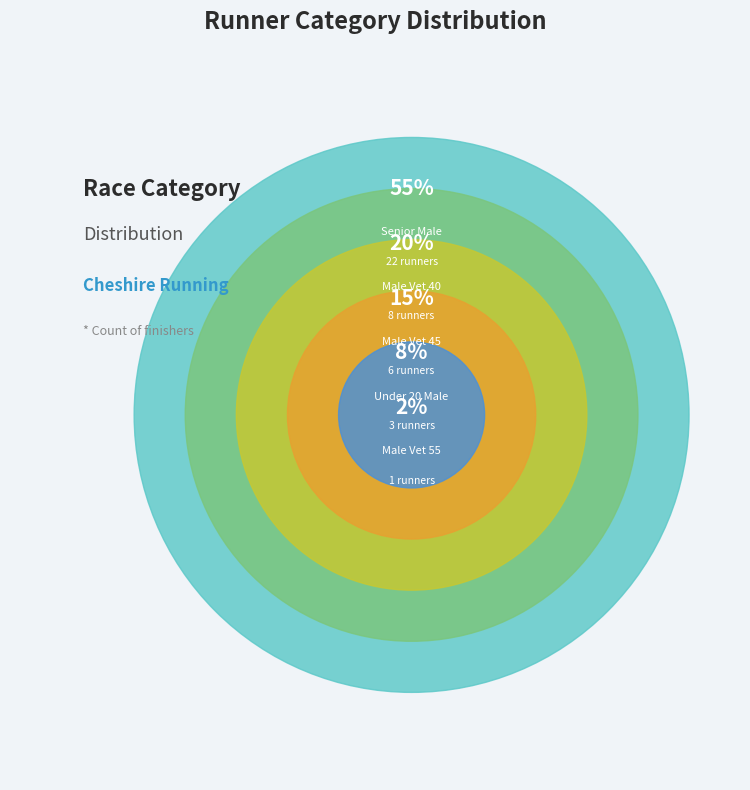

Which category accounts for the majority?

Senior Male